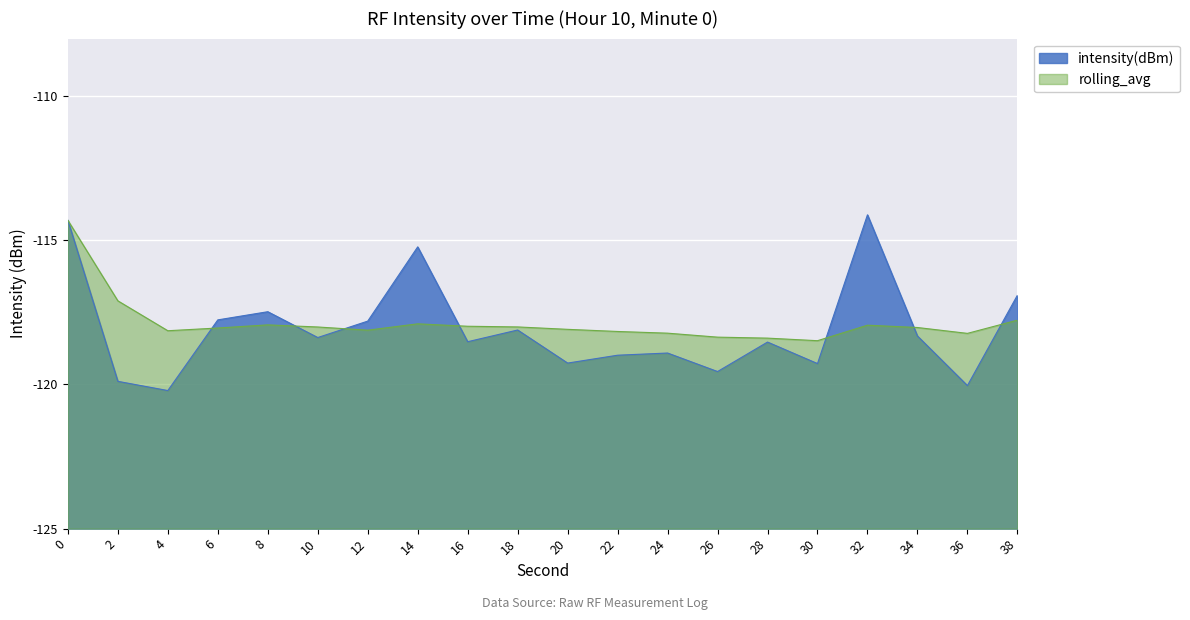

Which series has the largest range (max minus min)?

intensity(dBm)